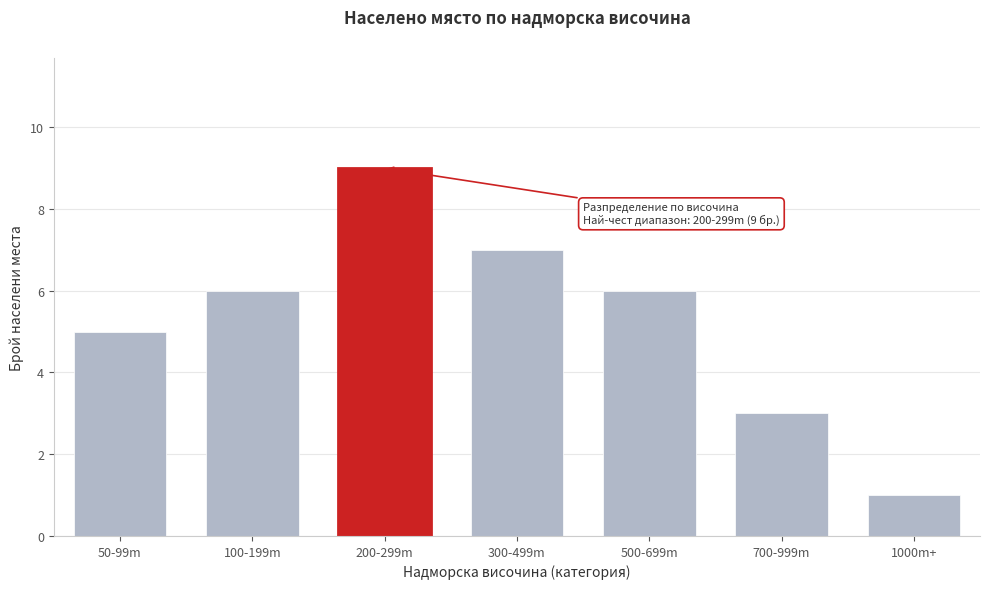

Reading left to right, what are all the values shown in this chart?

5	6	9	7	6	3	1